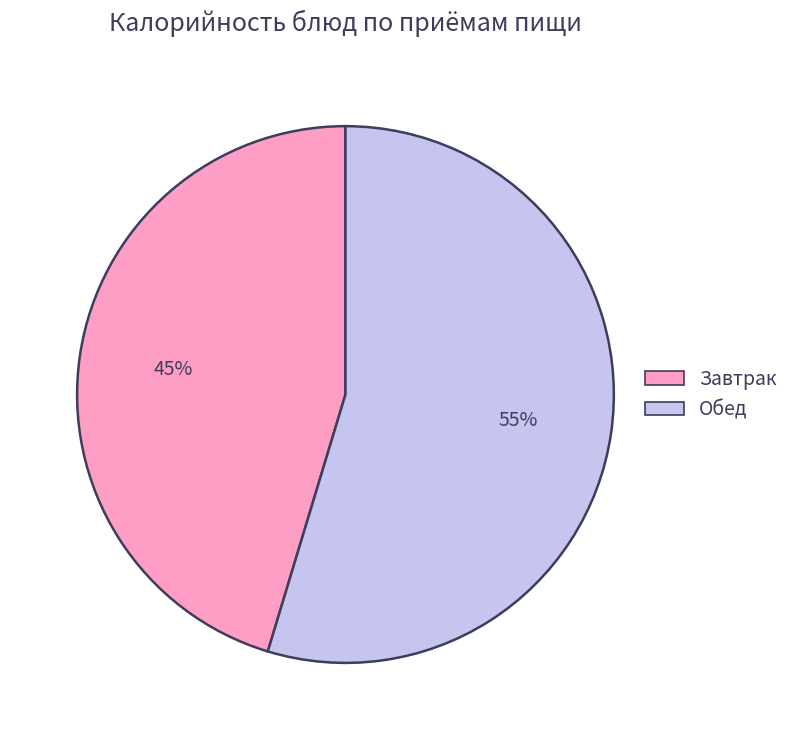

Does any single category account for the majority?

Yes